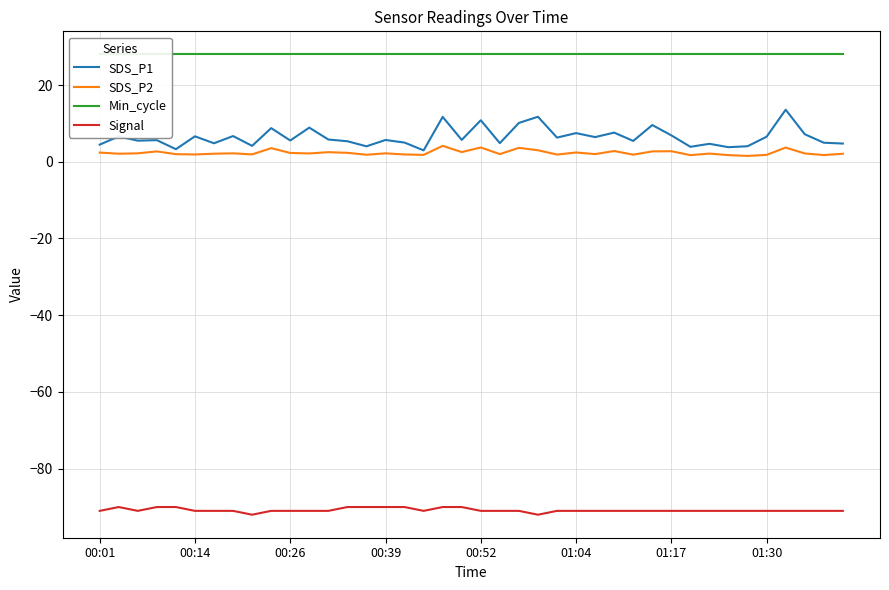

How many data points does each series have?

40